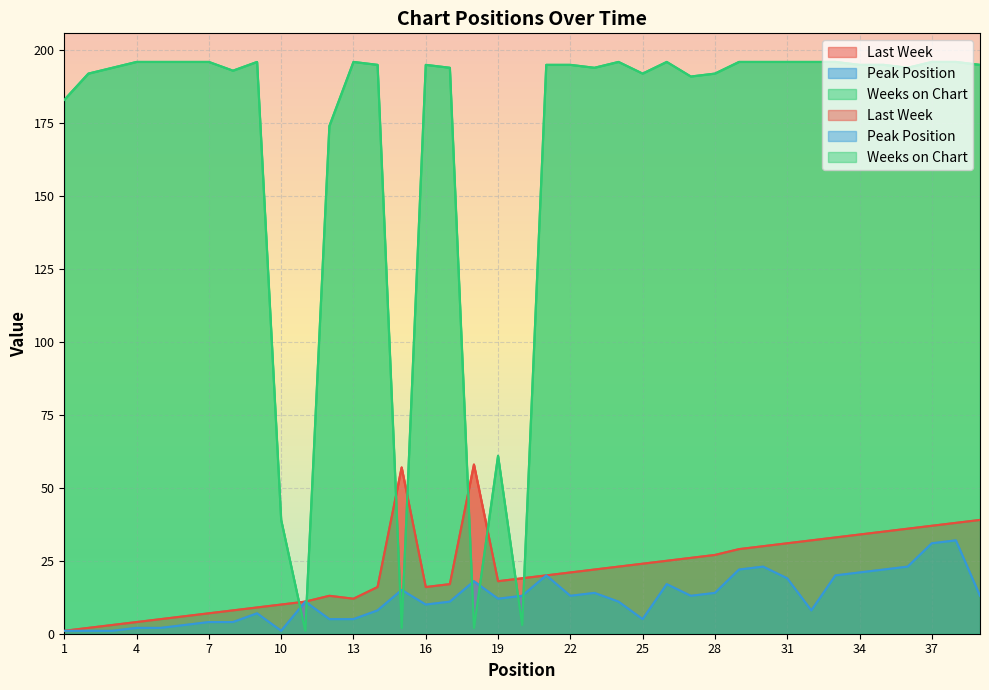

What is the total value across all series at 25?

221